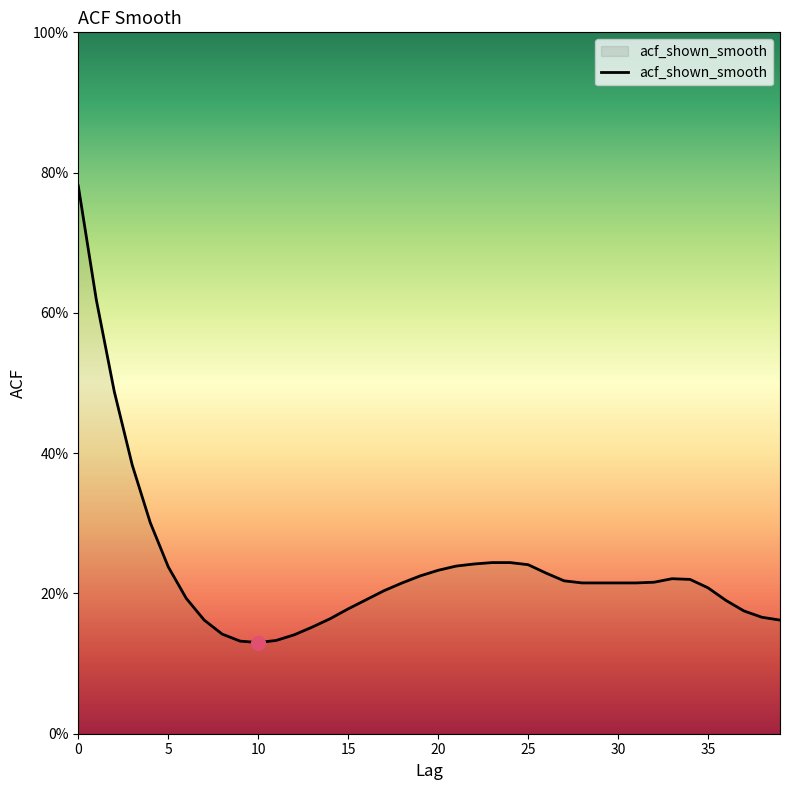

Which category has the lowest value across all series?

10